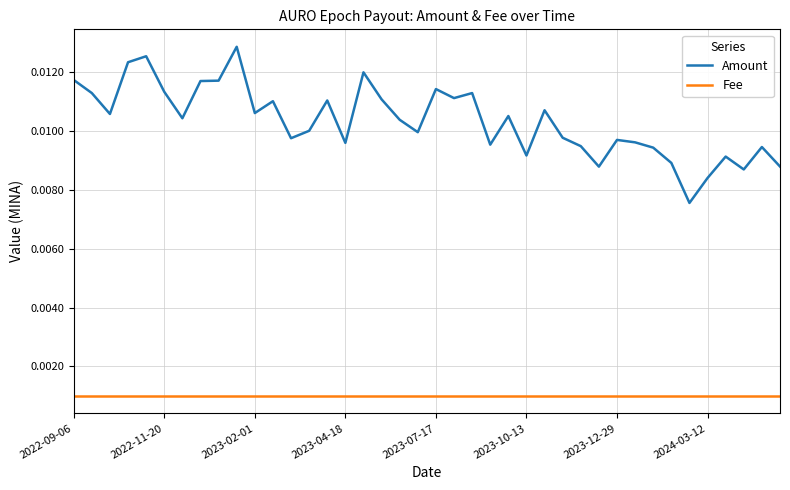

Does the chart display data point markers on the line(s)?

No